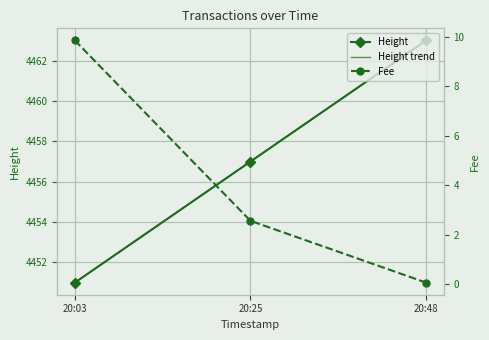

What value does the Fee series have at 20:03?

9.8